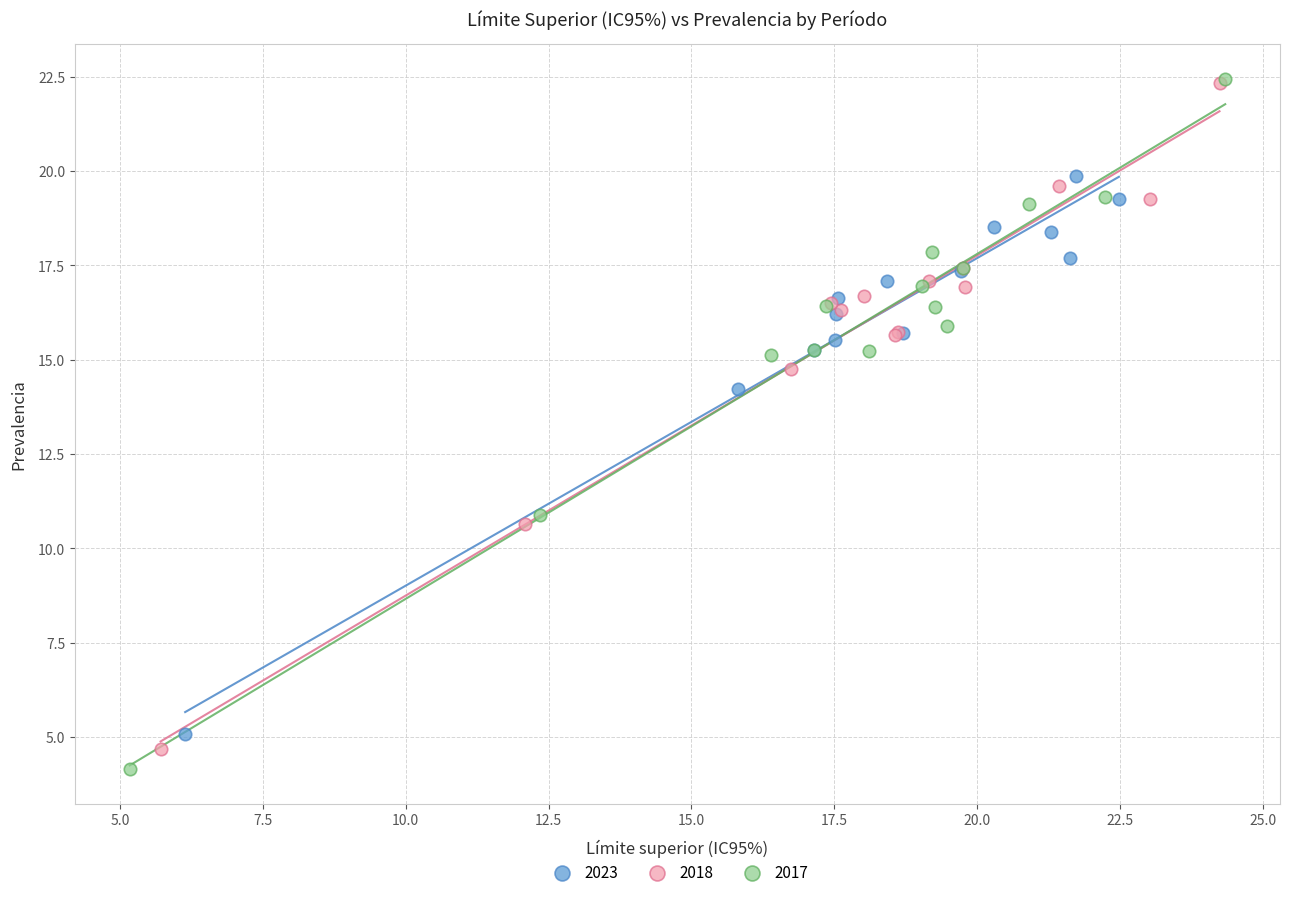

Which series has the widest spread of Y values?

2017